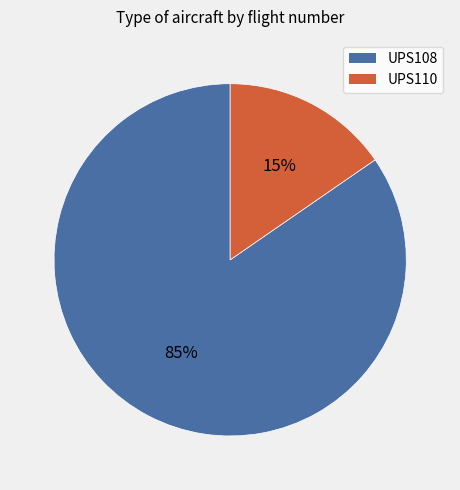

To the nearest percent, what is the combined percentage of UPS110 and UPS108?

100%